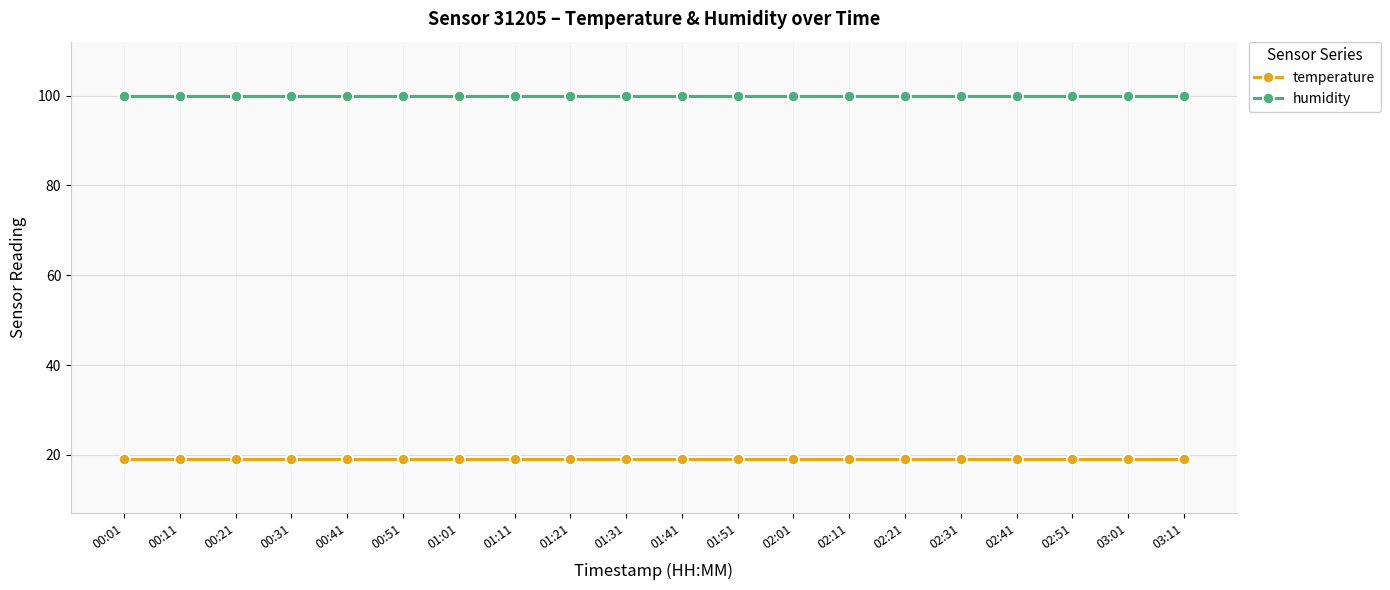

What is the difference between the highest and lowest values at 02:31?

80.8